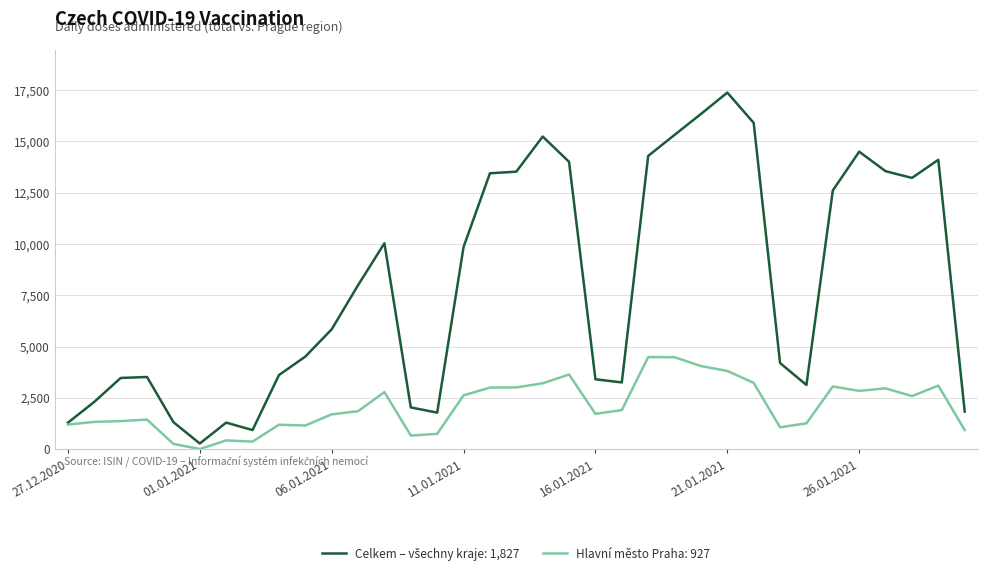

What is the greatest value displayed?

17383